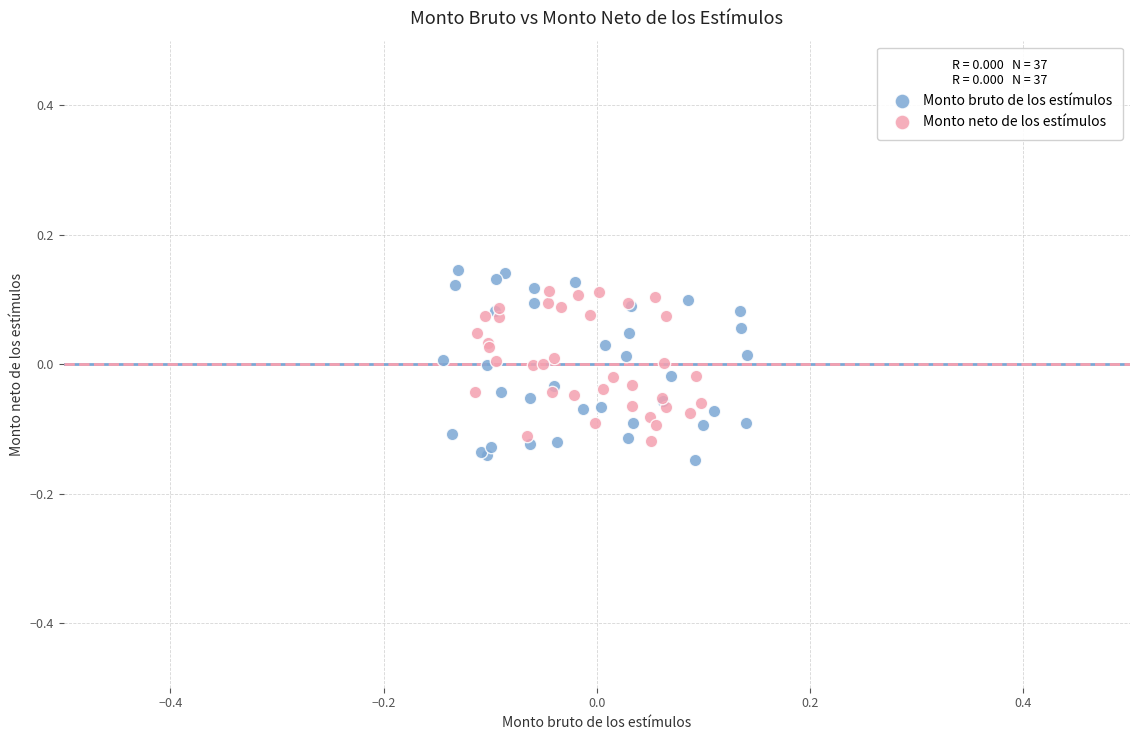

What are all the series names shown in the legend?

Monto bruto de los estímulos, Monto neto de los estímulos